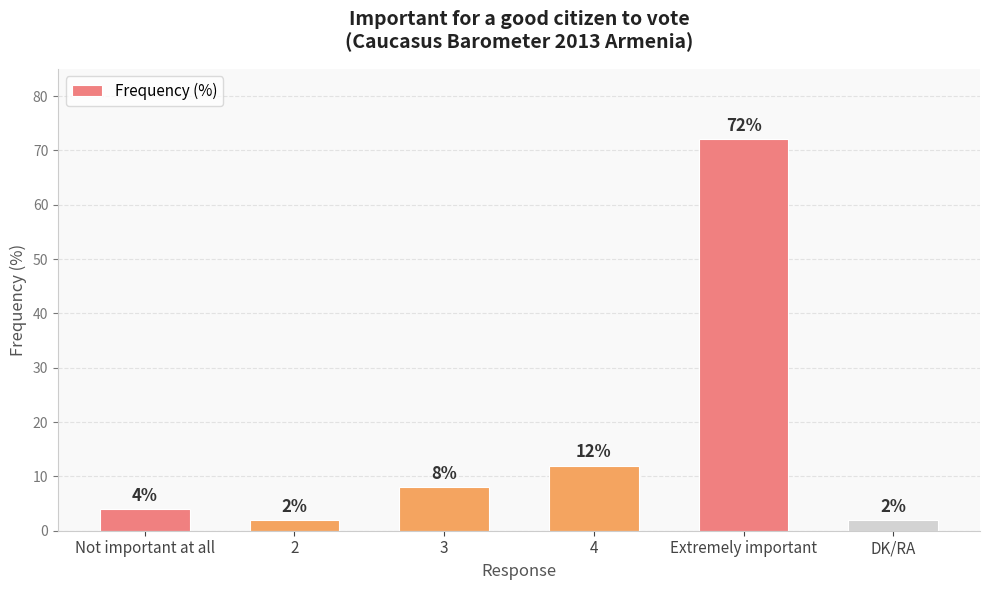

What is the smallest value displayed?

2